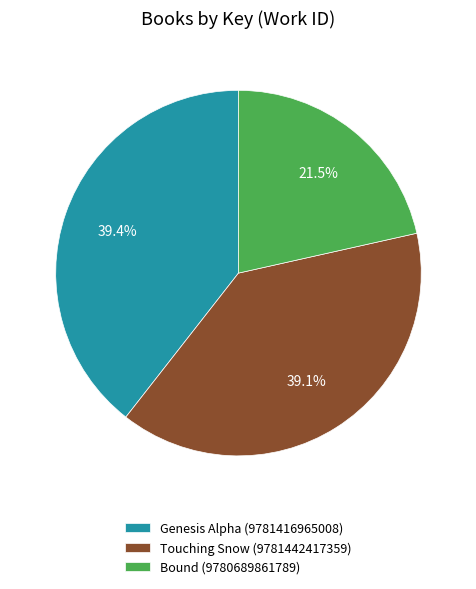

What is the smallest slice in the pie chart?

Bound (9780689861789)